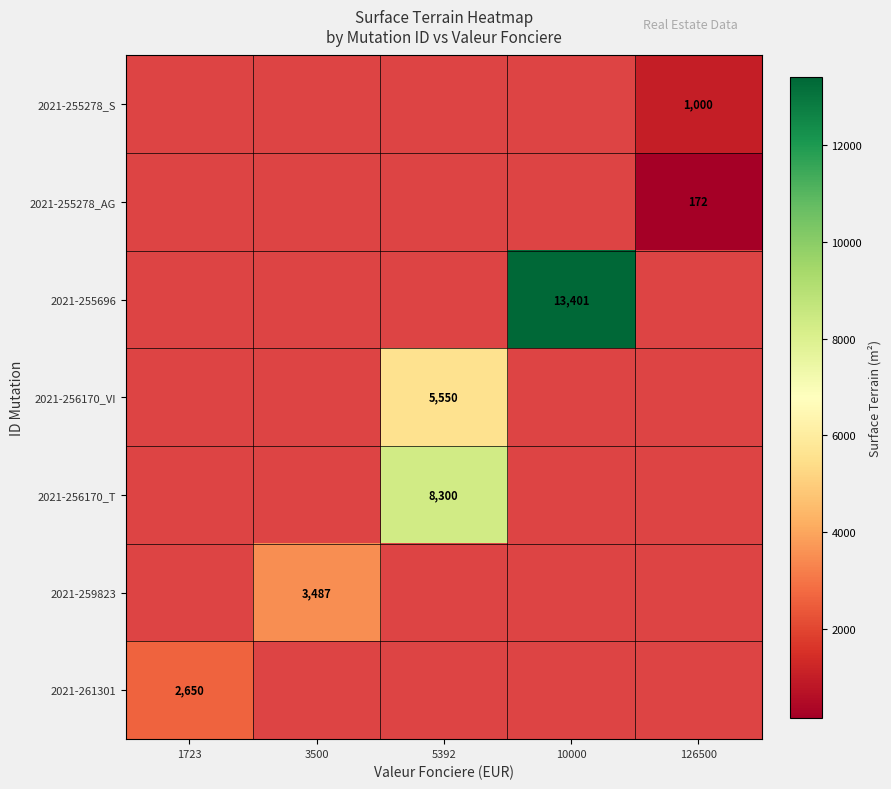

True or false: 2021-255278_S has a value of 1490 at 126500.

False